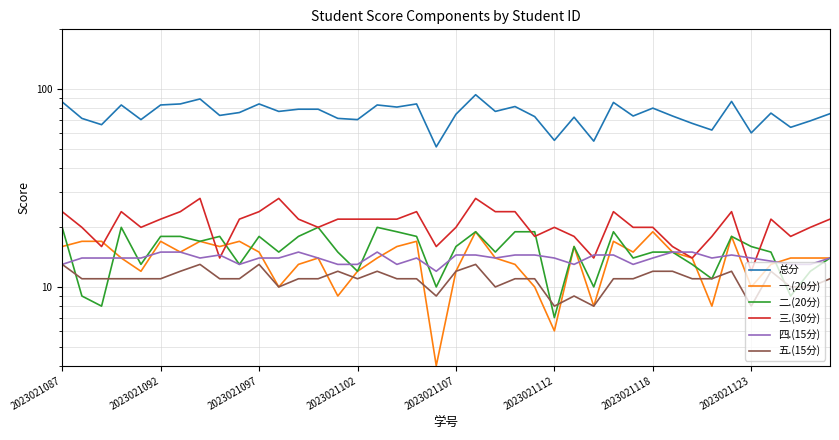

Does the chart have visible grid lines?

Yes